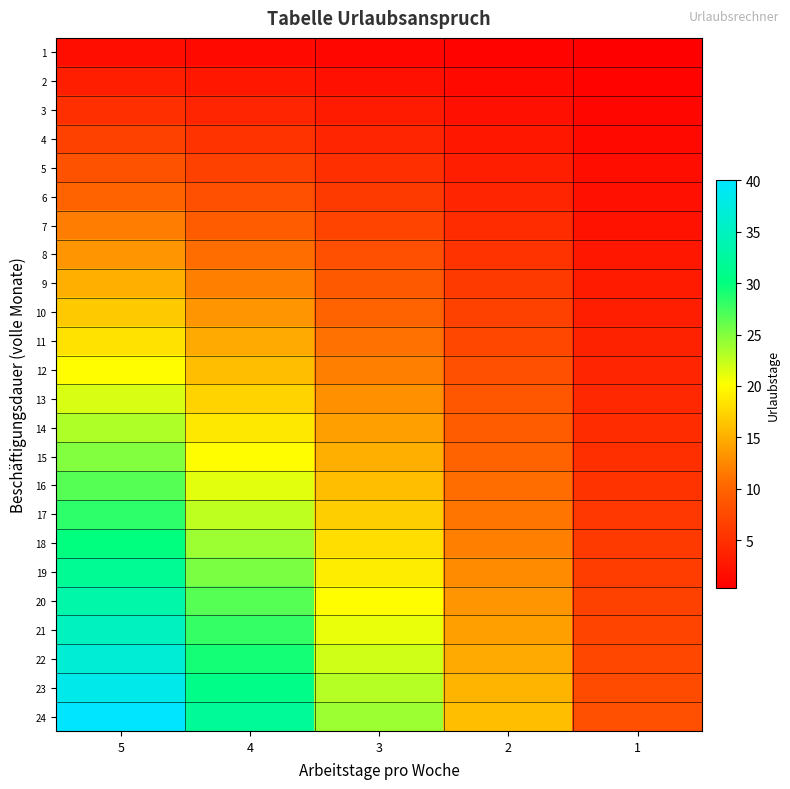

Reading left to right, list all the values displayed in this chart.

1: 5=1.7	4=1.3	3=1.0	2=0.7	1=0.3
2: 5=3.3	4=2.7	3=2.0	2=1.3	1=0.7
3: 5=5.0	4=4.0	3=3.0	2=2.0	1=1.0
4: 5=6.7	4=5.3	3=4.0	2=2.7	1=1.3
5: 5=8.3	4=6.7	3=5.0	2=3.3	1=1.7
6: 5=10.0	4=8.0	3=6.0	2=4.0	1=2.0
7: 5=11.7	4=9.3	3=7.0	2=4.7	1=2.3
8: 5=13.3	4=10.7	3=8.0	2=5.3	1=2.7
9: 5=15.0	4=12.0	3=9.0	2=6.0	1=3.0
10: 5=16.7	4=13.3	3=10.0	2=6.7	1=3.3
11: 5=18.3	4=14.7	3=11.0	2=7.3	1=3.7
12: 5=20.0	4=16.0	3=12.0	2=8.0	1=4.0
13: 5=21.7	4=17.3	3=13.0	2=8.7	1=4.3
14: 5=23.3	4=18.7	3=14.0	2=9.3	1=4.7
15: 5=25.0	4=20.0	3=15.0	2=10.0	1=5.0
16: 5=26.7	4=21.3	3=16.0	2=10.7	1=5.3
17: 5=28.3	4=22.7	3=17.0	2=11.3	1=5.7
18: 5=30.0	4=24.0	3=18.0	2=12.0	1=6.0
19: 5=31.7	4=25.3	3=19.0	2=12.7	1=6.3
20: 5=33.3	4=26.7	3=20.0	2=13.3	1=6.7
21: 5=35.0	4=28.0	3=21.0	2=14.0	1=7.0
22: 5=36.7	4=29.3	3=22.0	2=14.7	1=7.3
23: 5=38.3	4=30.7	3=23.0	2=15.3	1=7.7
24: 5=40.0	4=32.0	3=24.0	2=16.0	1=8.0